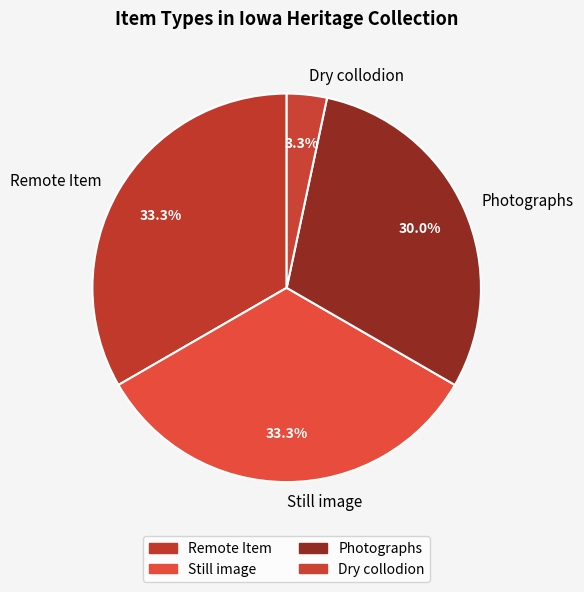

How much of the chart is everything except Photographs?

70.0%